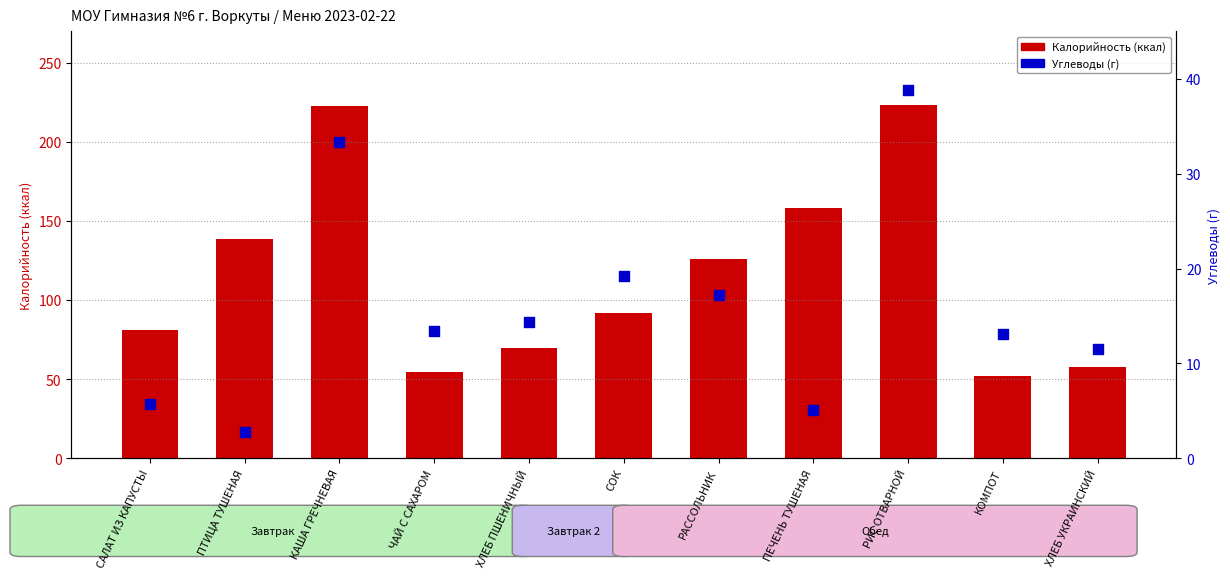

Which series contains the lowest Y value?

Углеводы